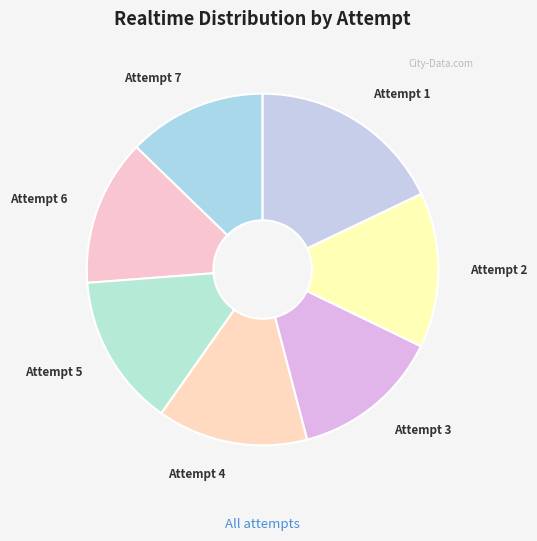

Count the number of slices in the pie.

7